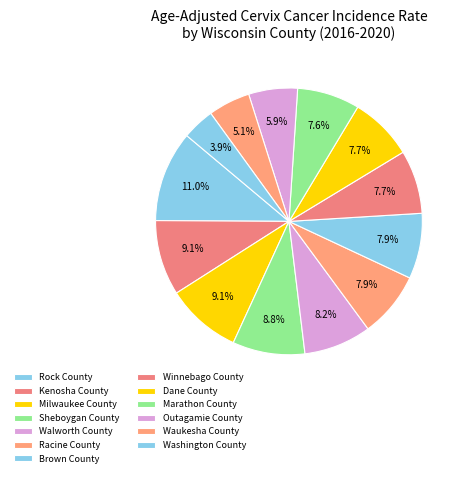

To the nearest percent, what percentage of the pie is Racine County?

8%